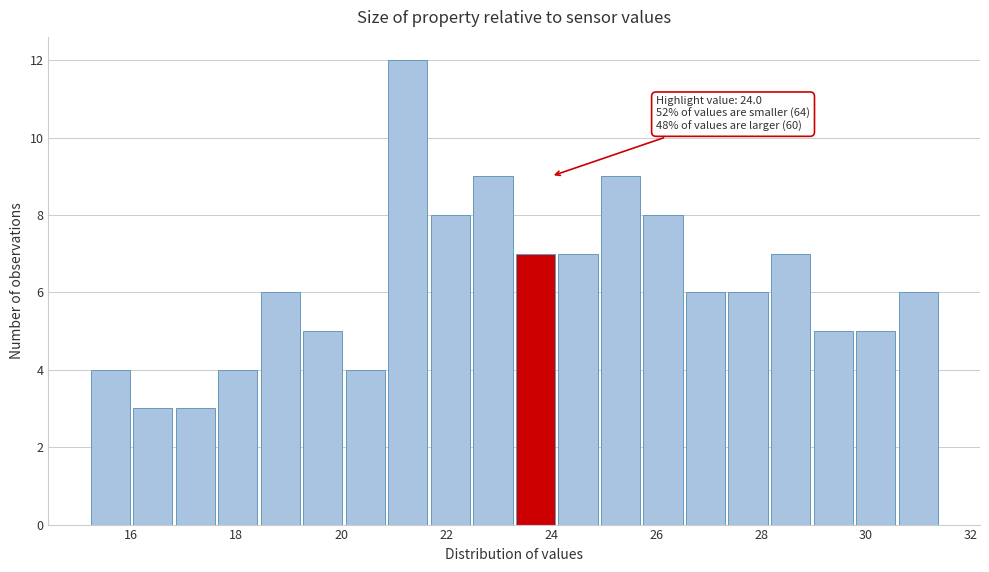

Which range on the x-axis has the tallest bar?

21.0 to 21.8